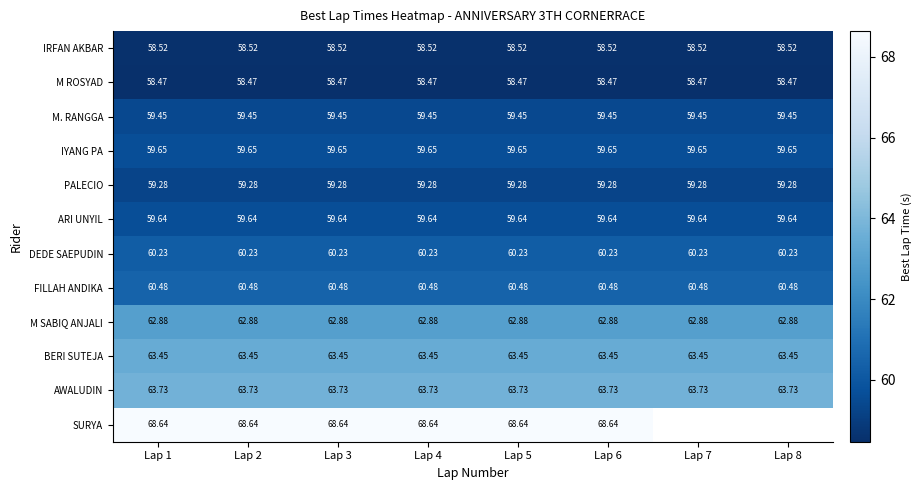

What is the highest value of the PALECIO series?

59.3